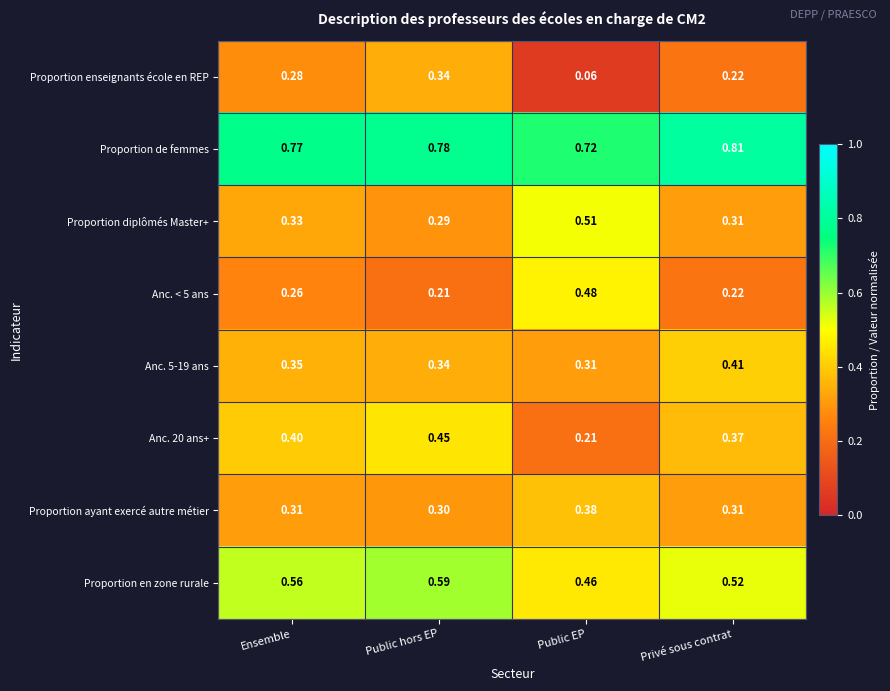

At which label is Proportion diplômés Master+ closest to 0?

Public hors EP